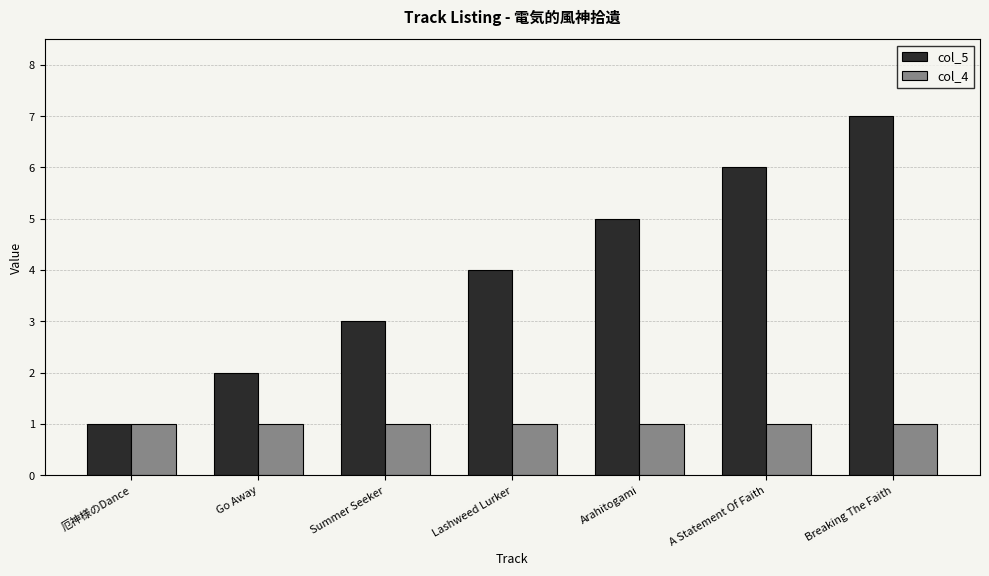

How many bars are there in total?

14